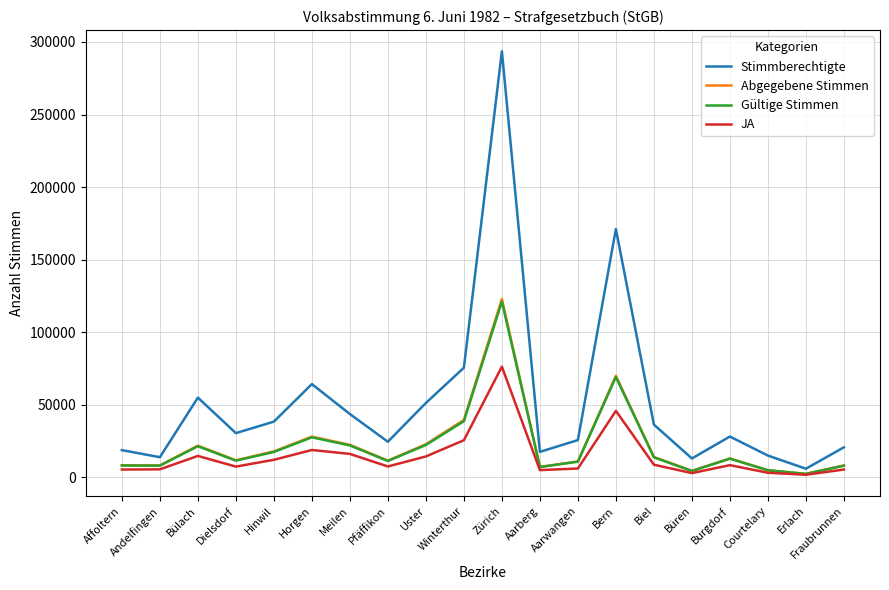

Between Horgen and Bern, which series saw the biggest shift?

Stimmberechtigte